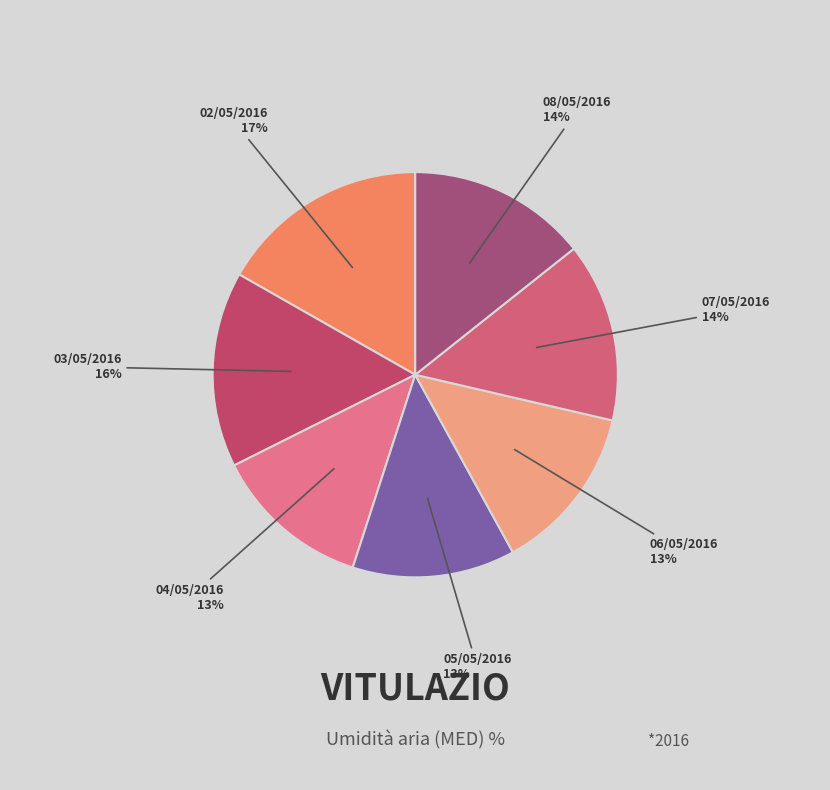

Is there any slice that represents more than half of the pie?

No